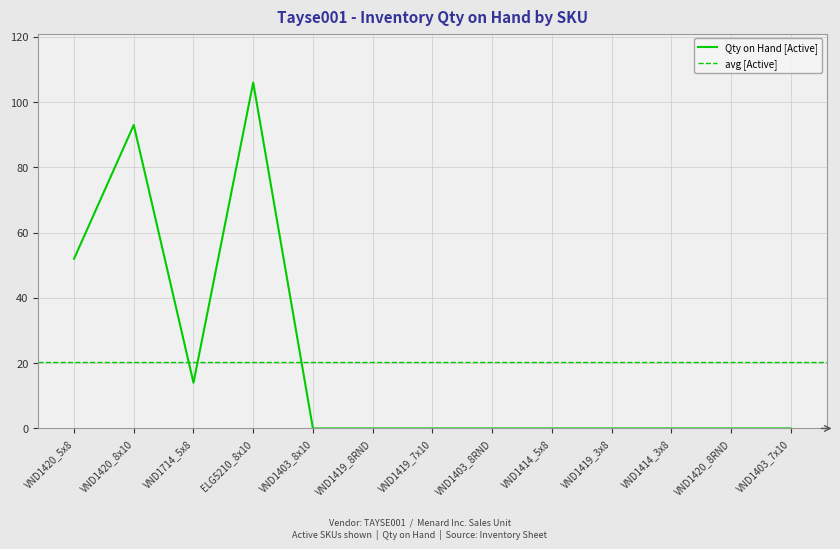

True or false: the data shows 106 at ELG5210_8x10.

True